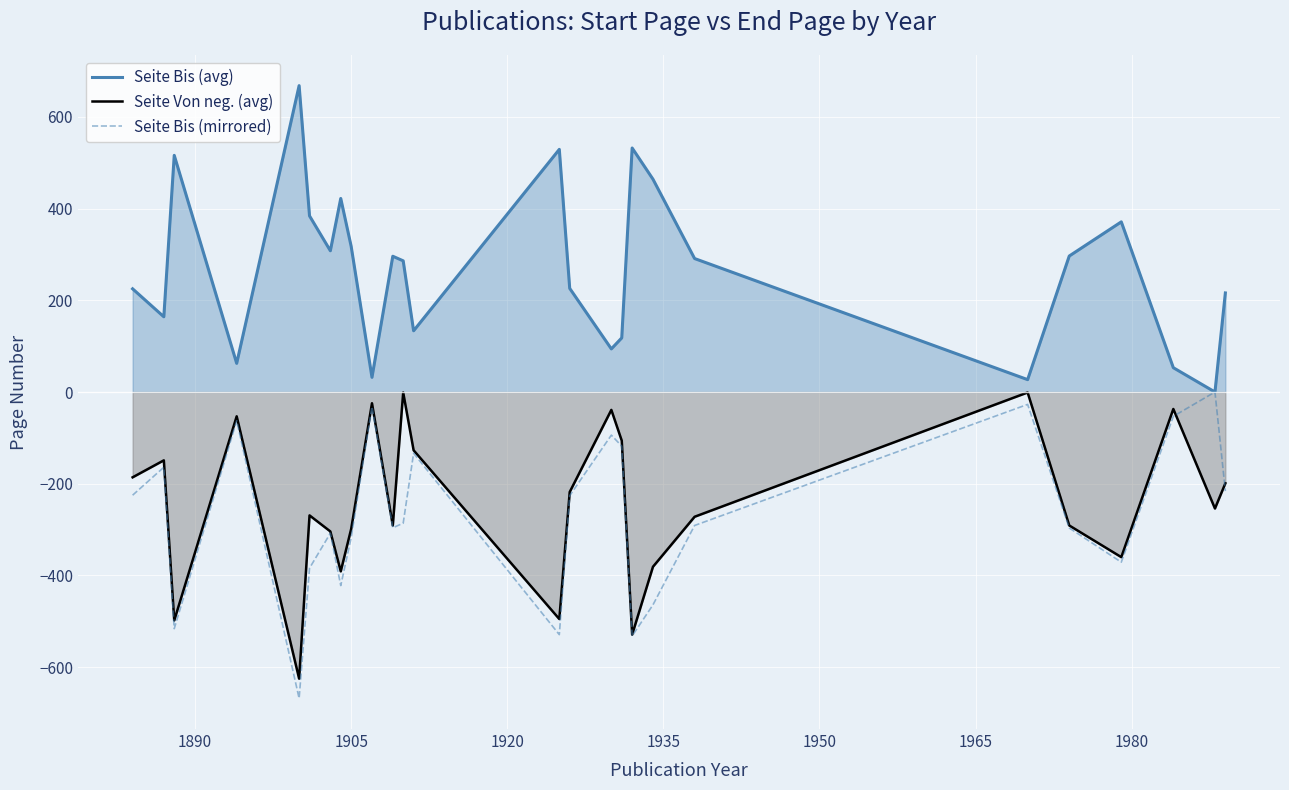

True or false: Seite Bis (mirrored) has more than 2 points higher than both neighbors.

True